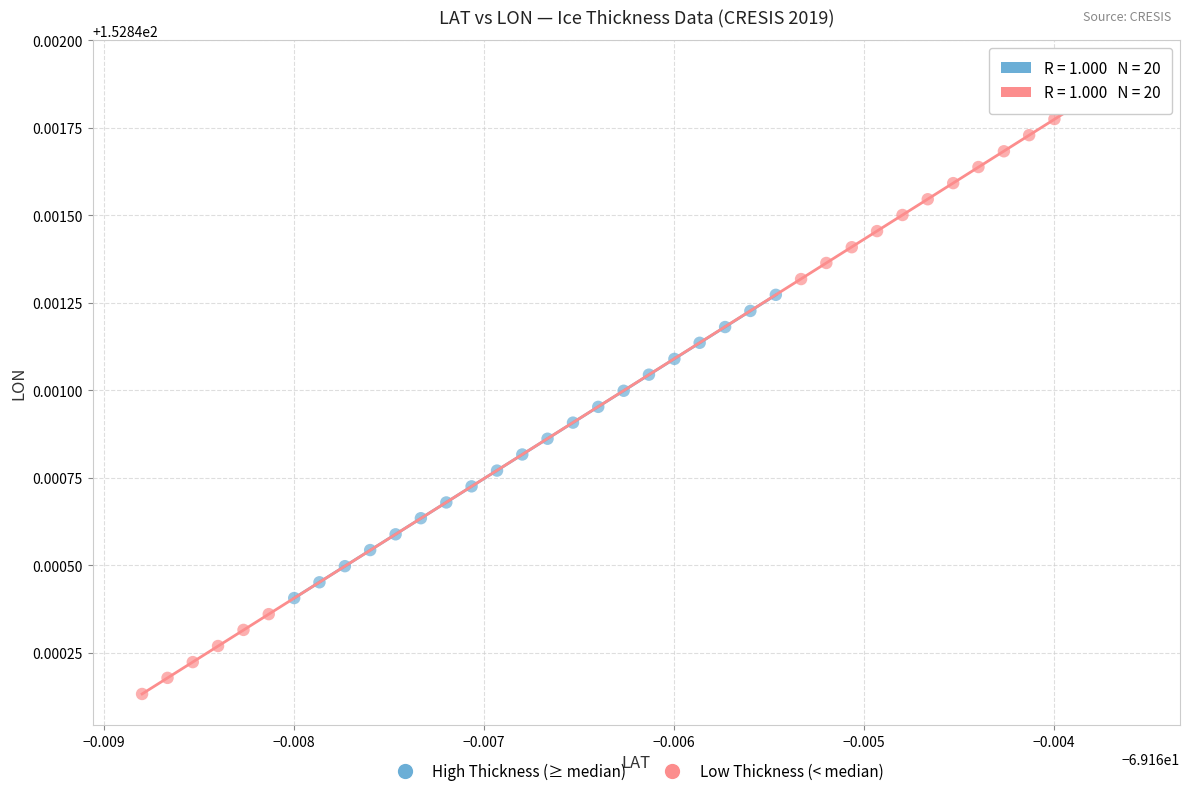

What are all the series names shown in the legend?

High Thickness (≥ median), Low Thickness (< median)